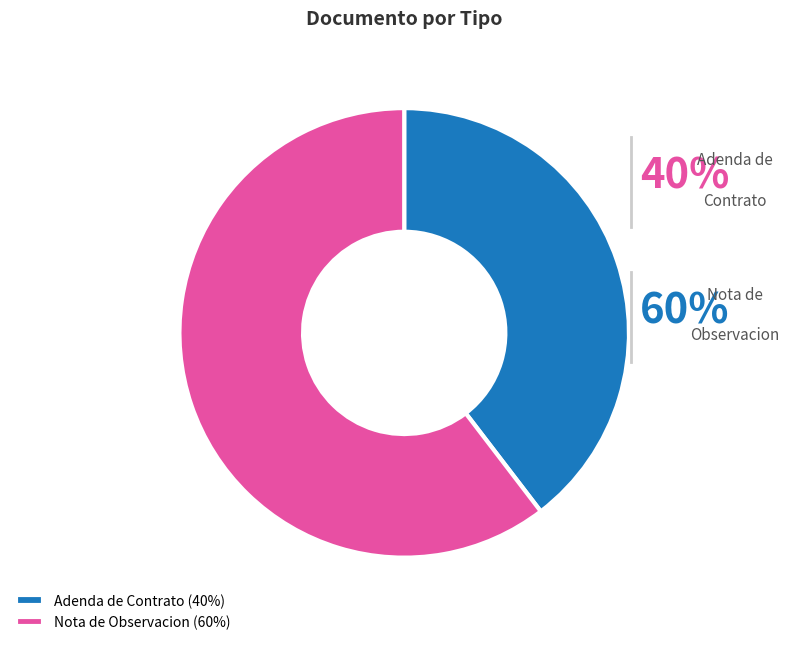

How many slices are in this pie chart?

2